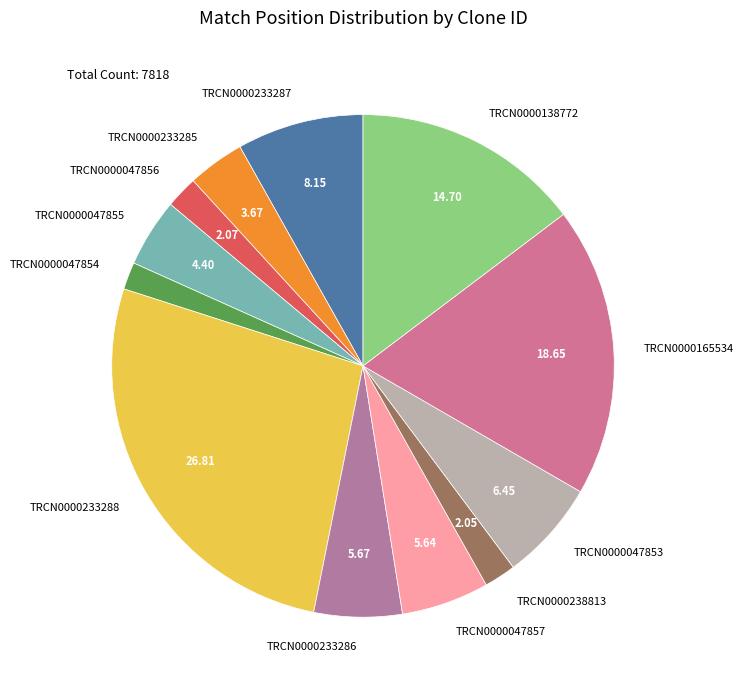

Between TRCN0000238813 and TRCN0000233288, which is larger?

TRCN0000233288